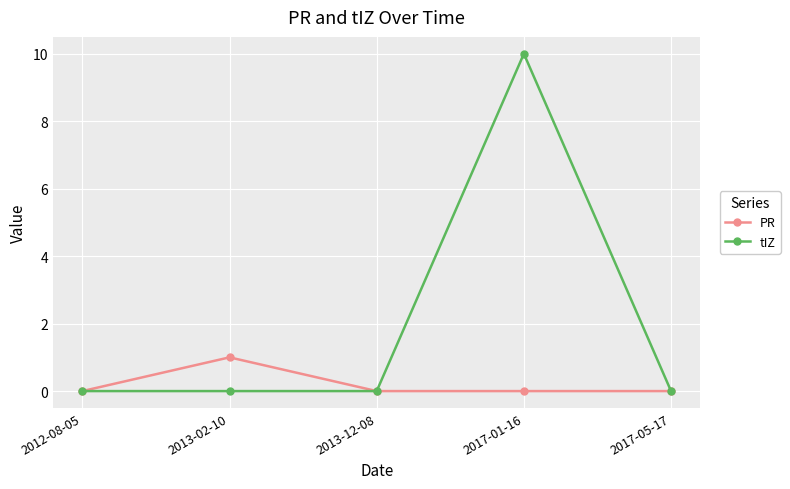

Is it true that PR equals 0 at 2013-12-08?

True